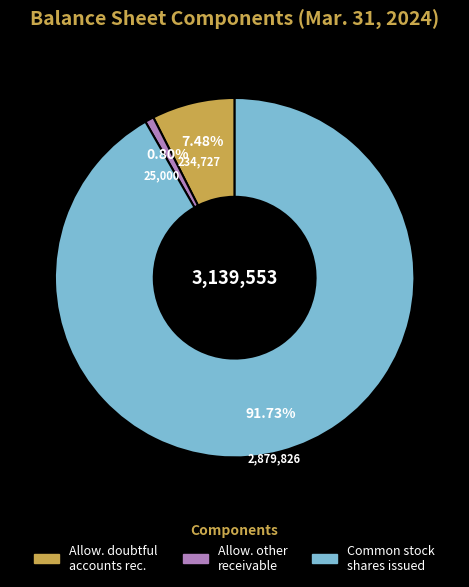

To the nearest percent, what is the average slice percentage?

33%